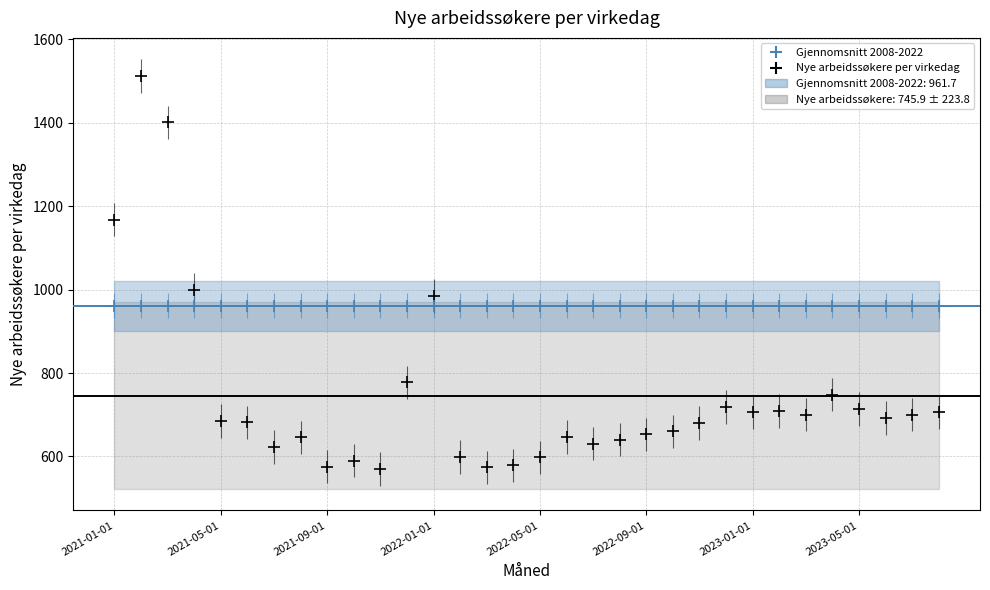

Across all series, what Y value is closest to 1041?

999.0